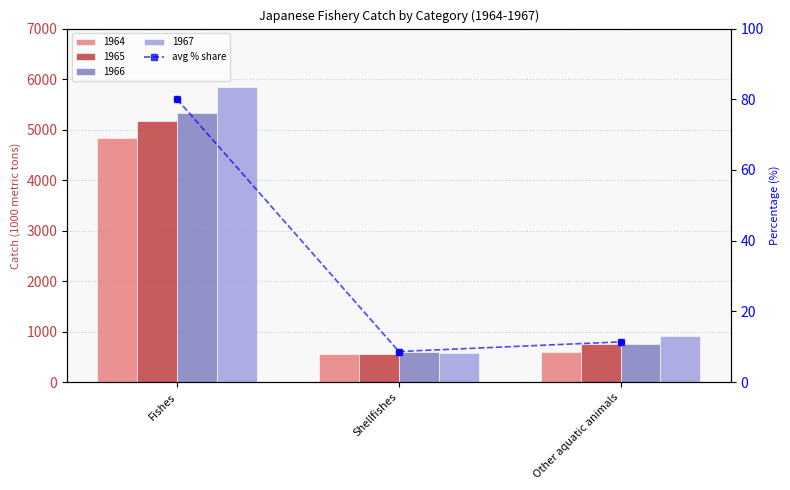

What is the change in value from Fishes to Shellfishes?

-71.3